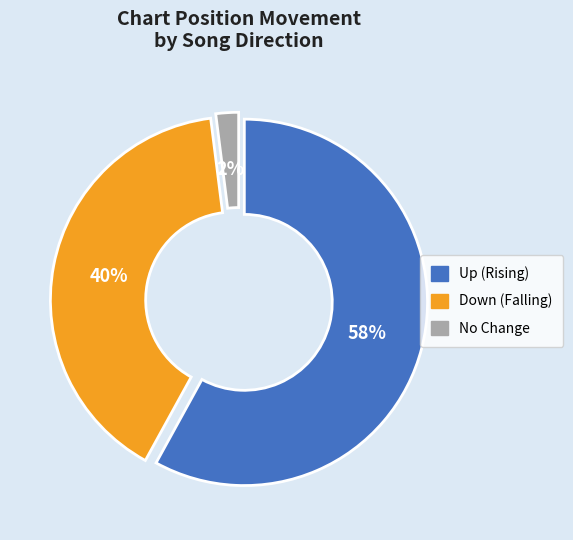

The Down (Falling) slice represents 40% of the pie. True or false?

True